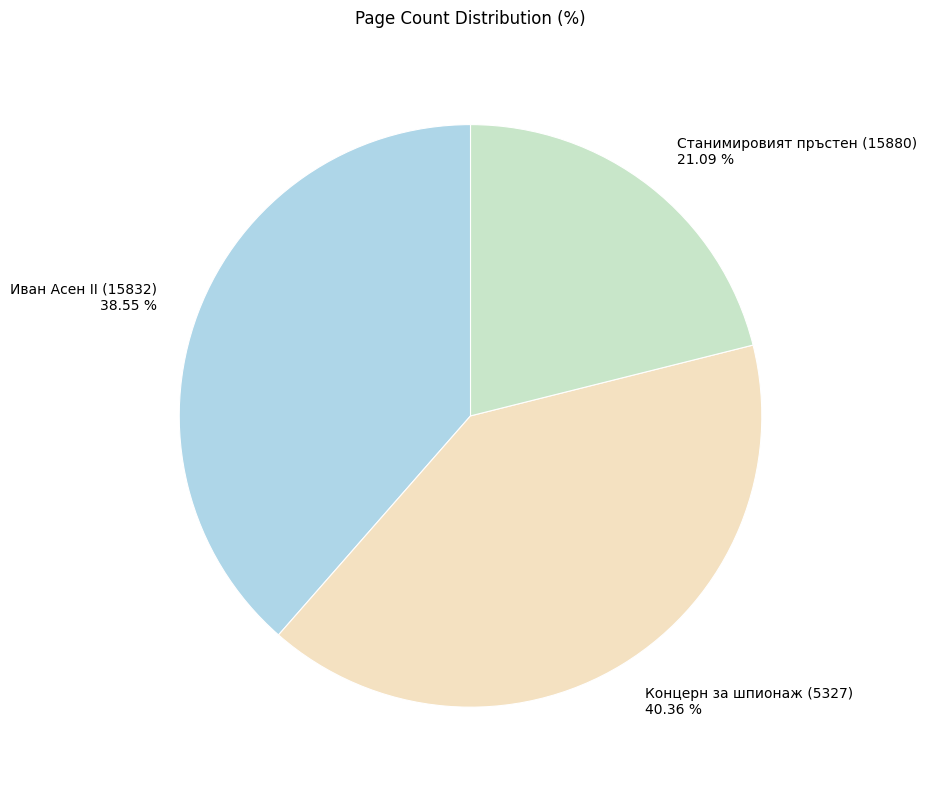

Combined, what portion of the pie is Станимировият пръстен (15880) and Концерн за шпионаж (5327)?

61.5%